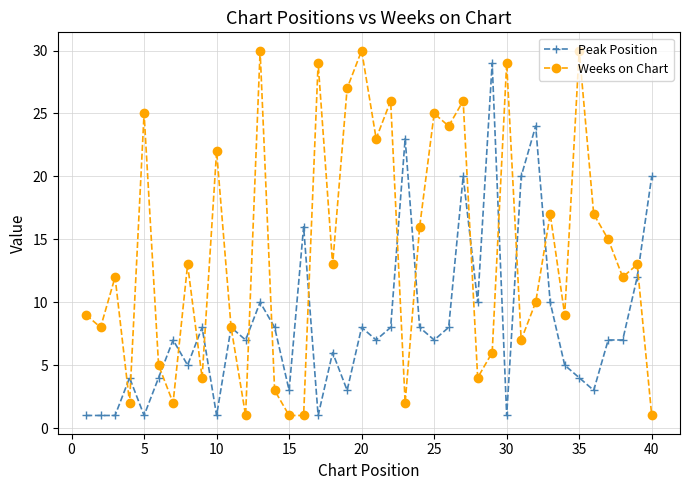

How many data points in Weeks on Chart are less than 13?

20